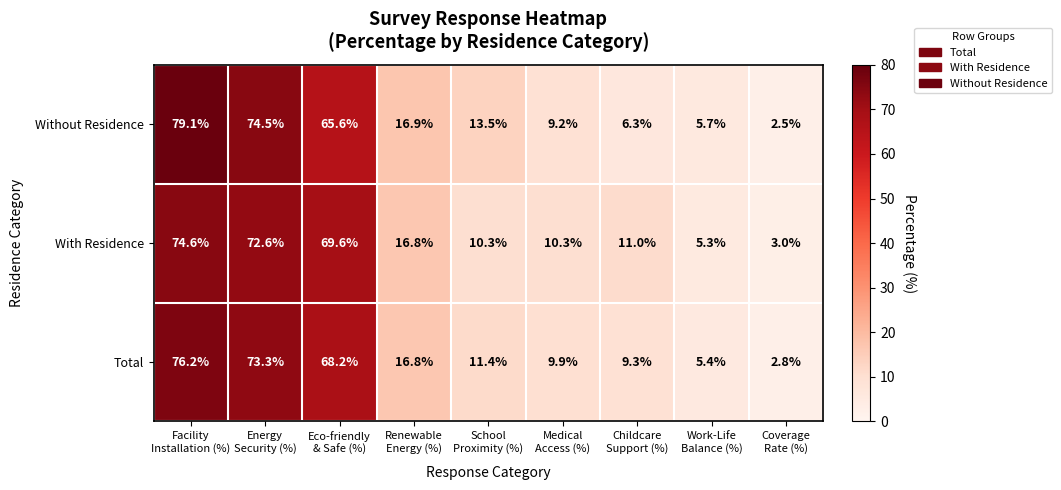

Count the number of data series in this chart.

3